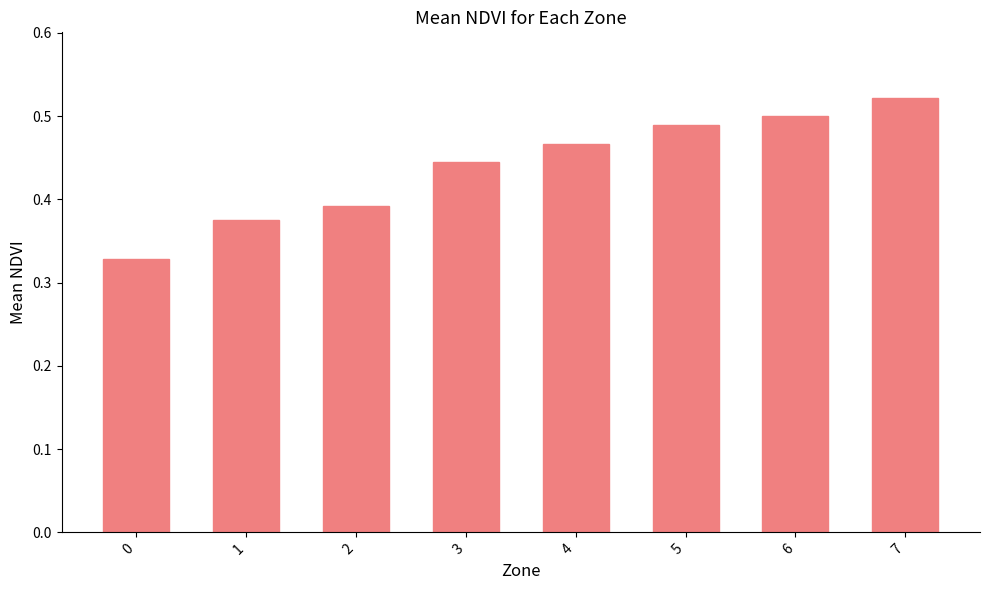

List the labels in order of value, smallest first.

0, 1, 2, 3, 4, 5, 6, 7